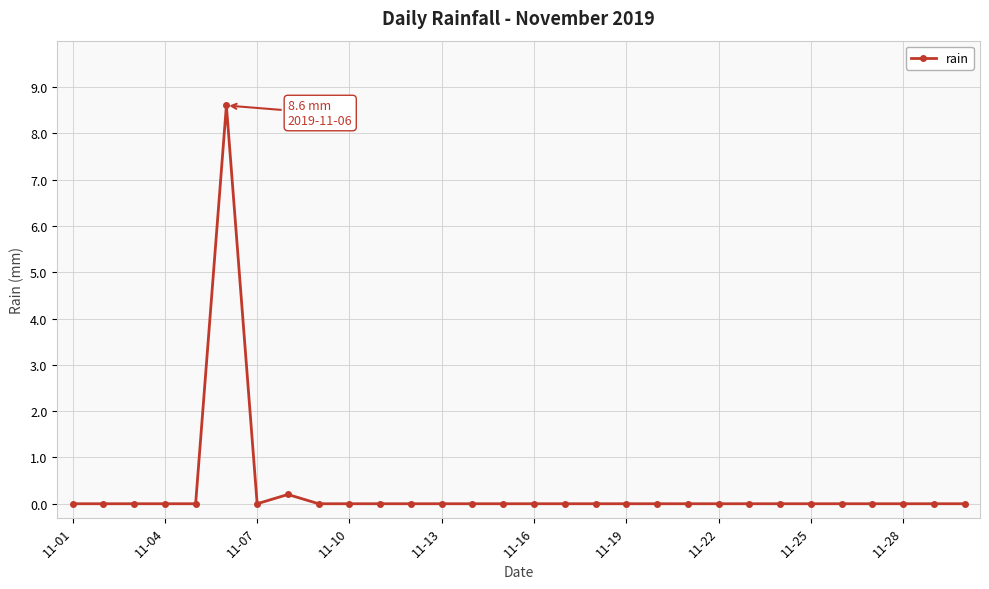

What is the average value?

0.3